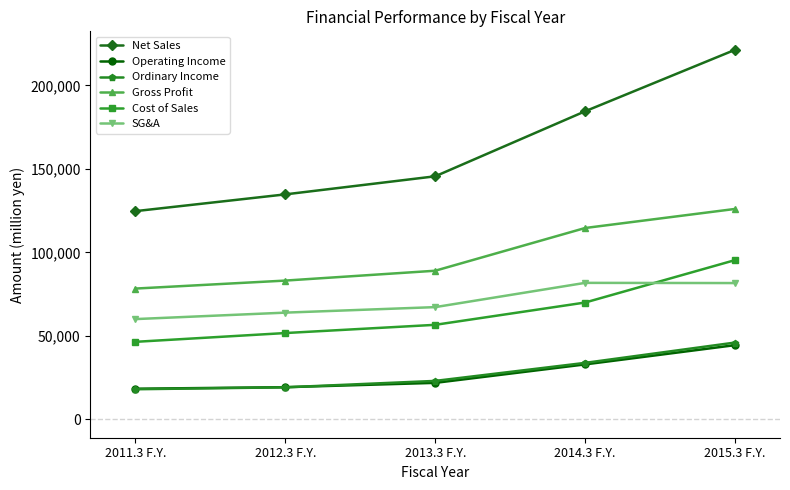

What is the label of the 5th point from the right?

2011.3 F.Y.